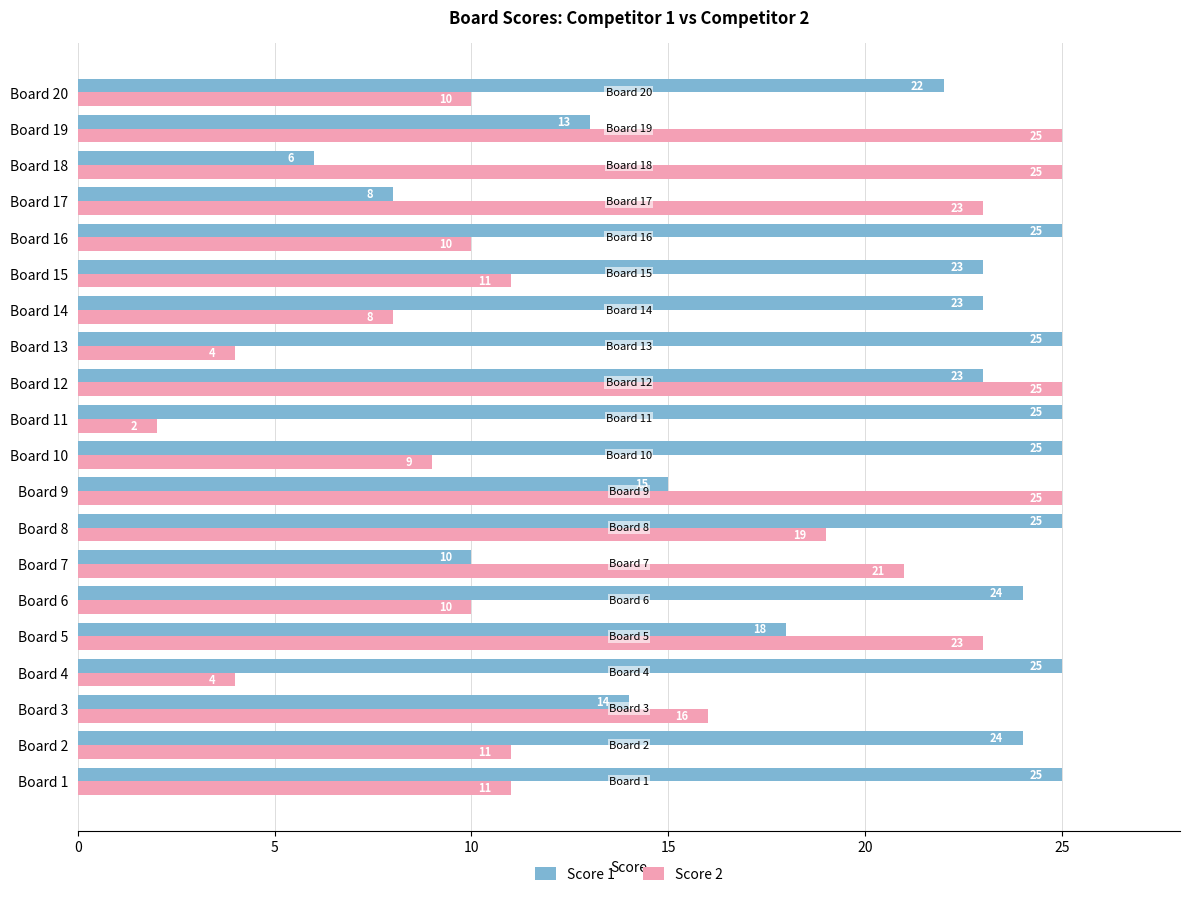

Where is Score 1 nearest to the value 15?

Board 9